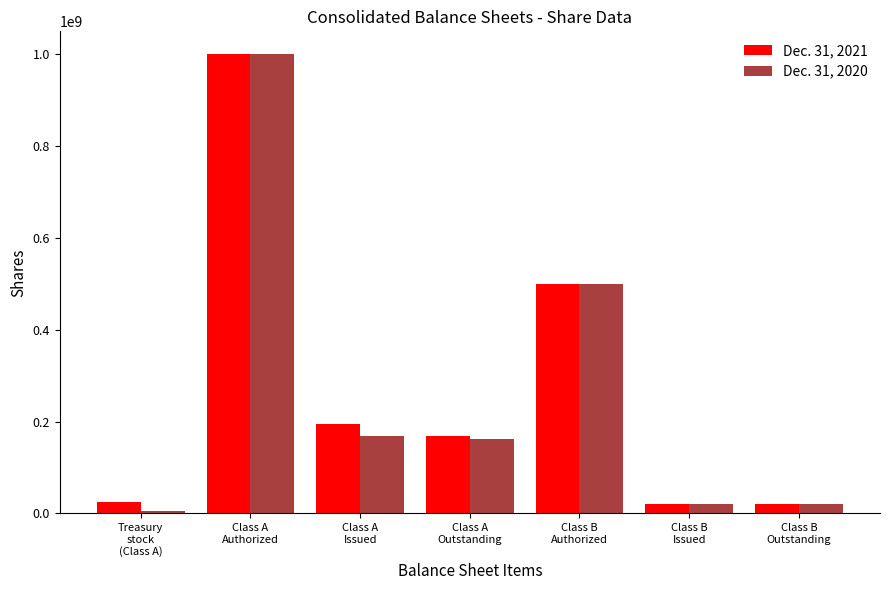

What is the label of the 2nd bar from the right?

Class B
Issued